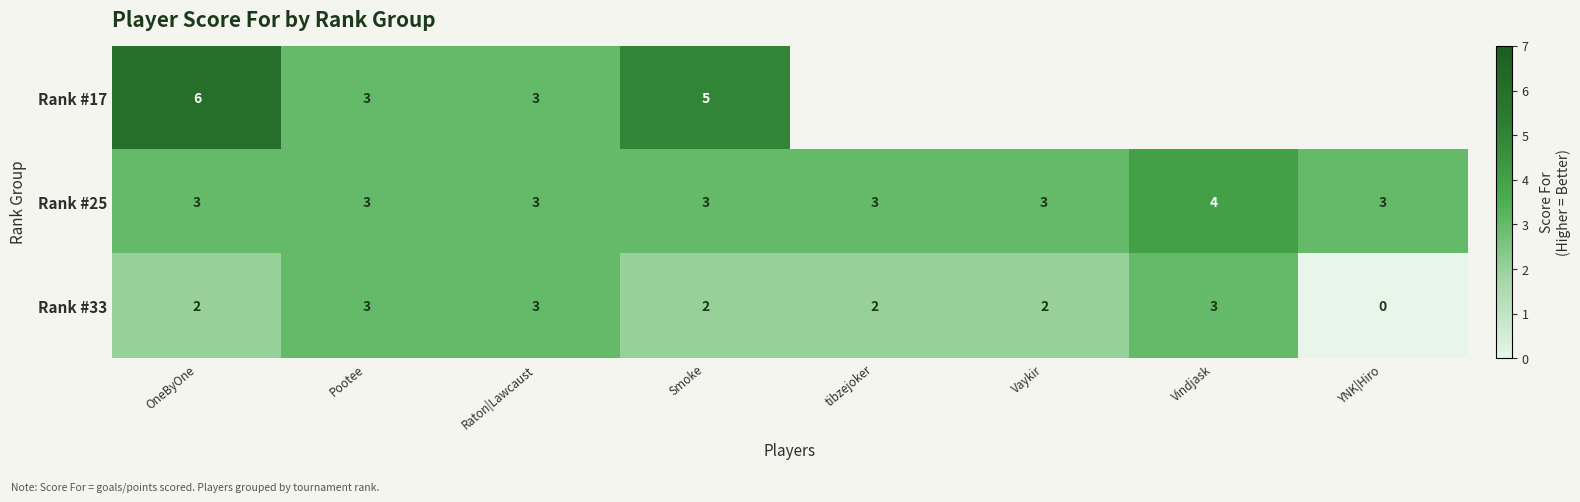

Is it true that Rank #25 equals 5 at tibzejoker?

False